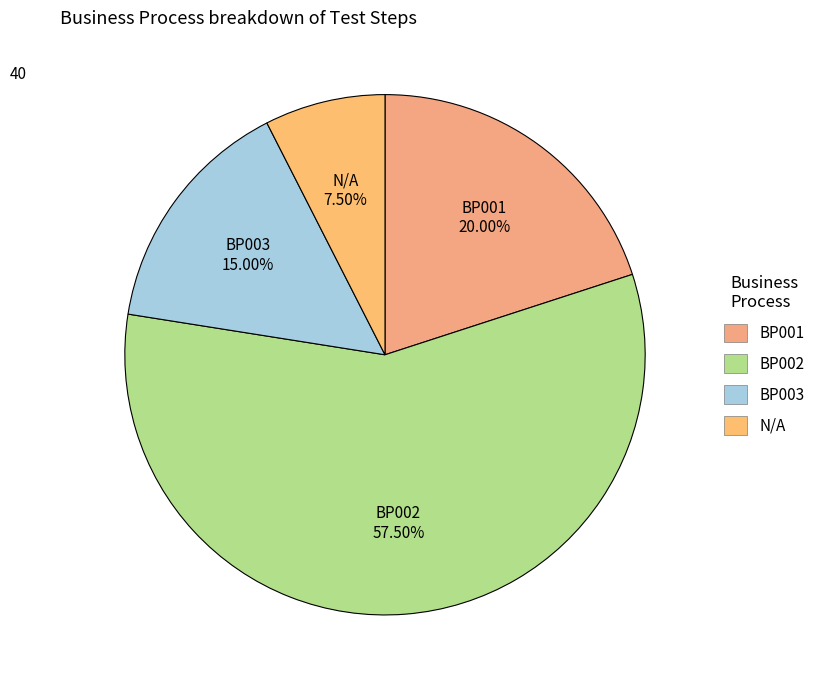

Which has a higher value, BP002 or BP001?

BP002